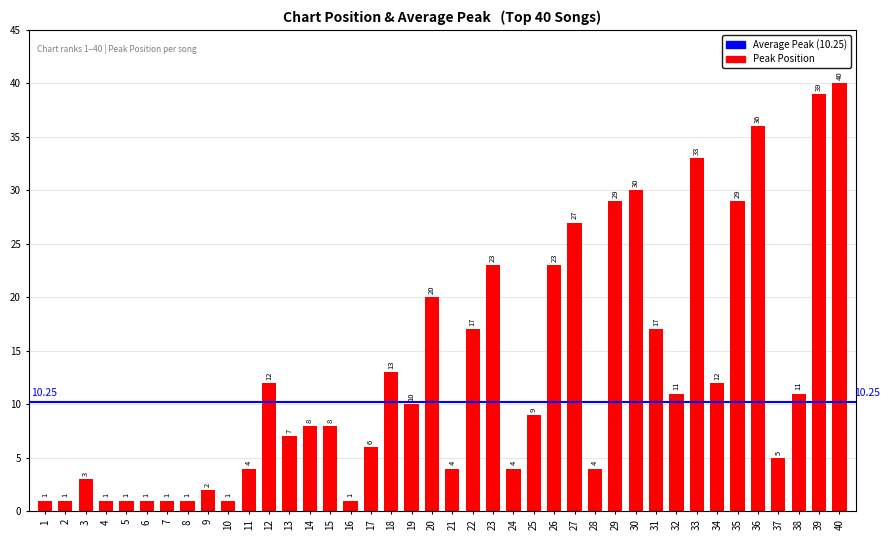

What is the value of the 27th bar from the left?

27